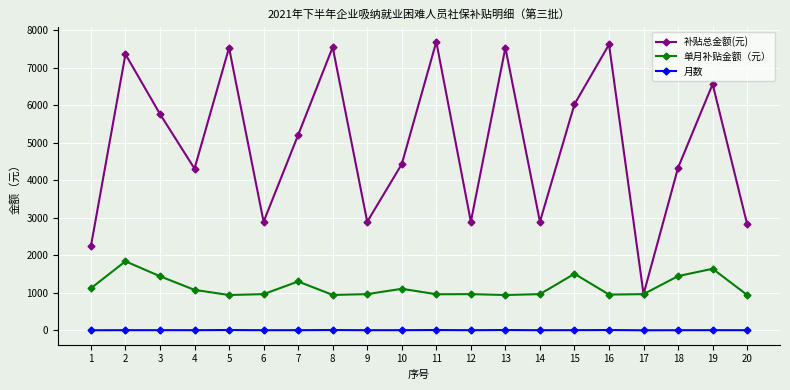

Rank the series at 7 from lowest to highest value.

月数, 单月补贴金额（元）, 补贴总金额(元)